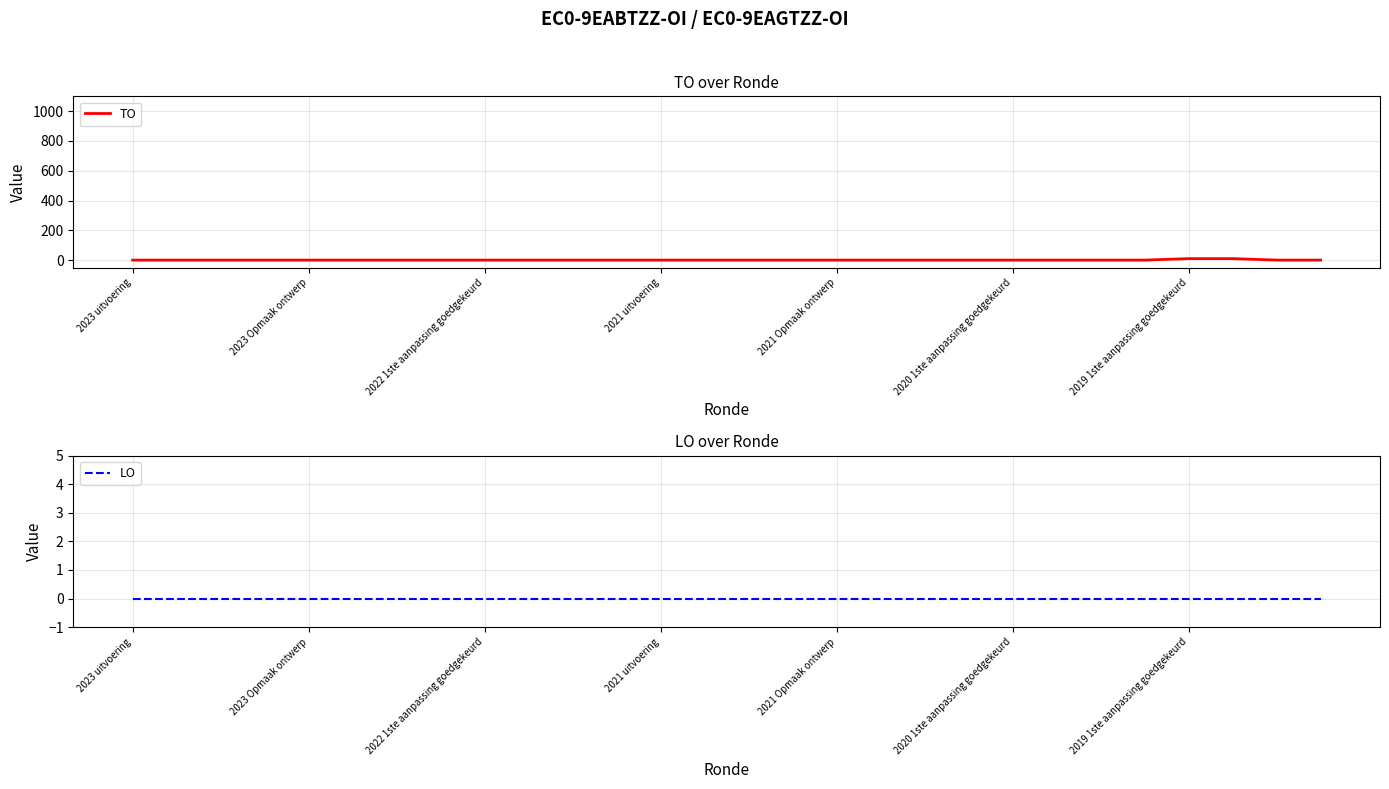

True or false: TO has a value of 5 at 17.

False